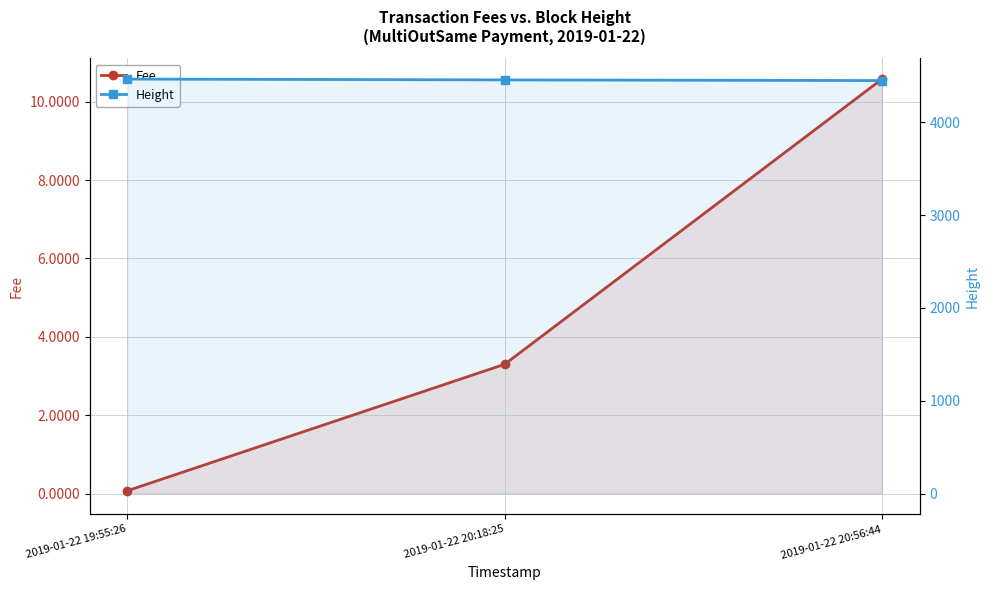

At which category is the sum across all series the highest?

2019-01-22 19:55:26